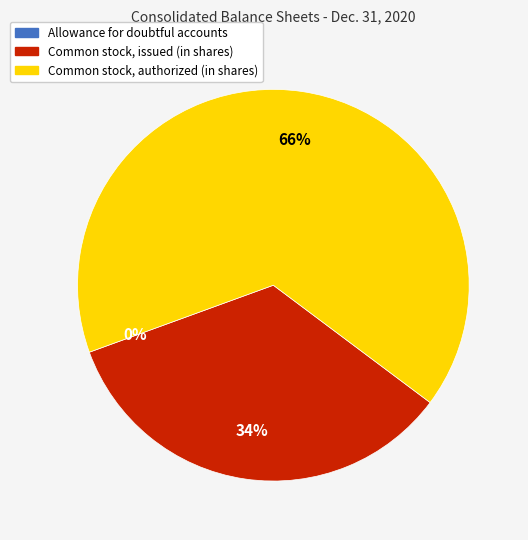

Is there a majority slice in this chart?

Yes